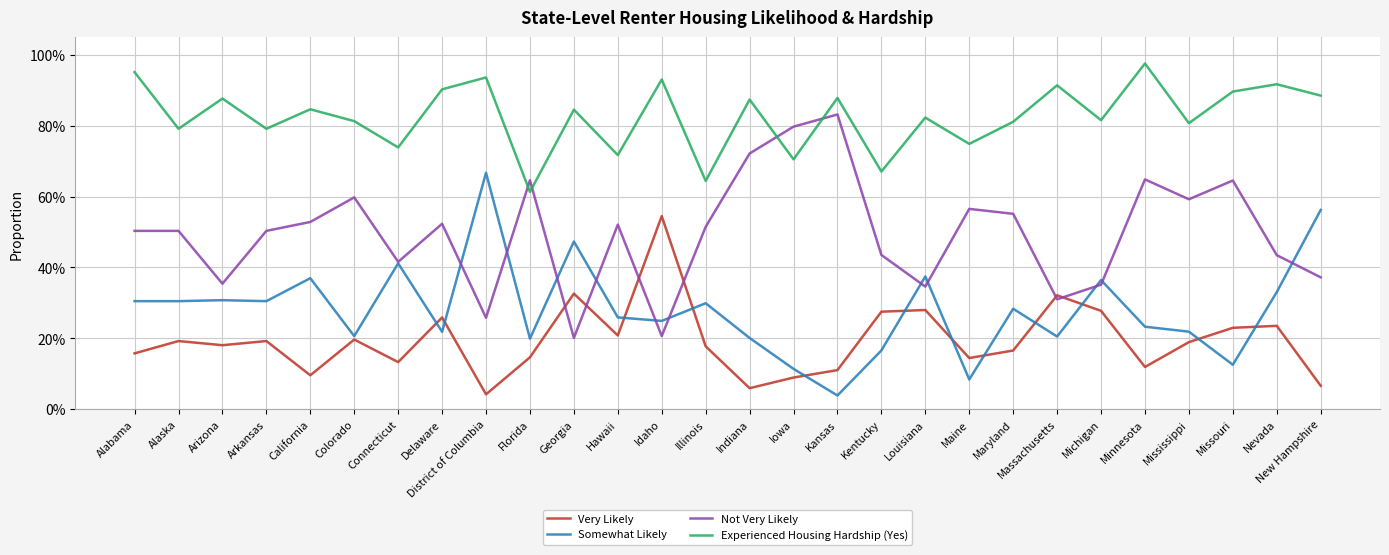

At which category is the sum across all series the highest?

Minnesota